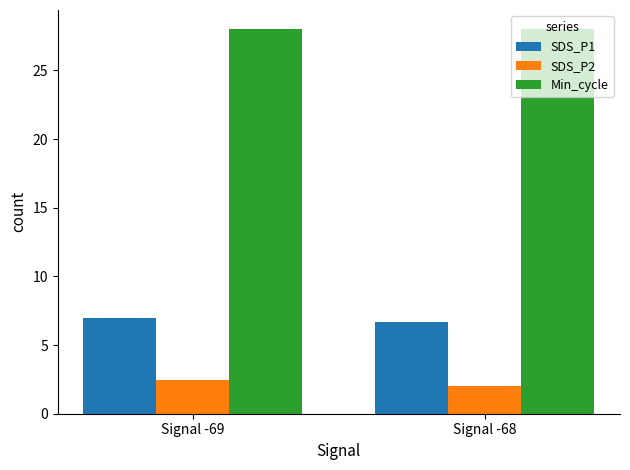

What is the sum of all SDS_P1 values?

13.7